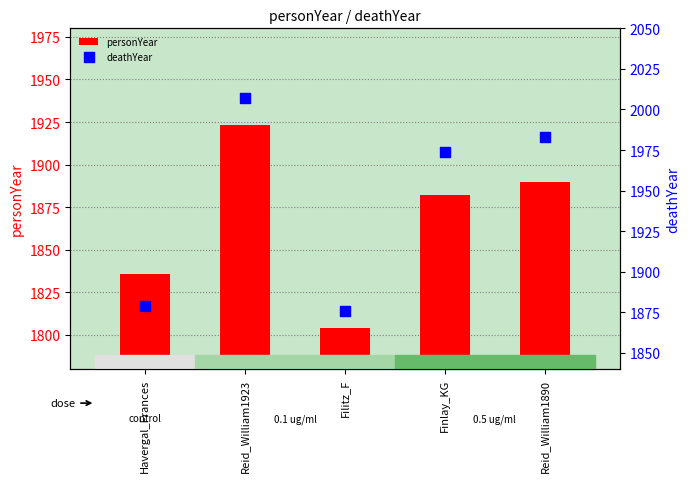

At how many categories does at least one series exceed 1841?

5